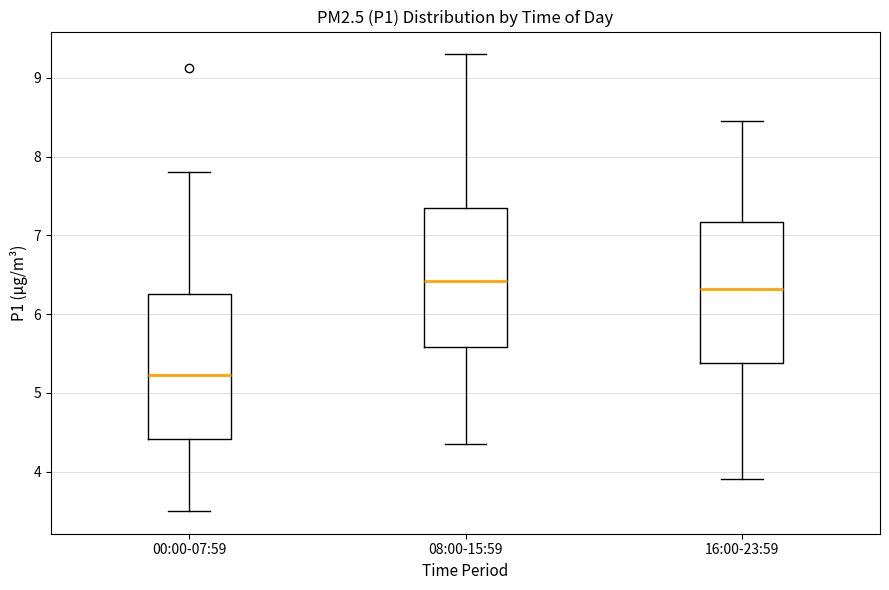

Reading left to right, transcribe this box plot: for each box, give where its median line is, the range the box spans, and where its two whiskers end, as read against the y-axis. The values are not printed on the chart, so give them approximately, as read against the axis.

00:00-07:59: median 5.2, box 4.4 to 6.3, whiskers 3.5 to 7.8
08:00-15:59: median 6.4, box 5.6 to 7.3, whiskers 4.4 to 9.3
16:00-23:59: median 6.3, box 5.4 to 7.2, whiskers 3.9 to 8.5